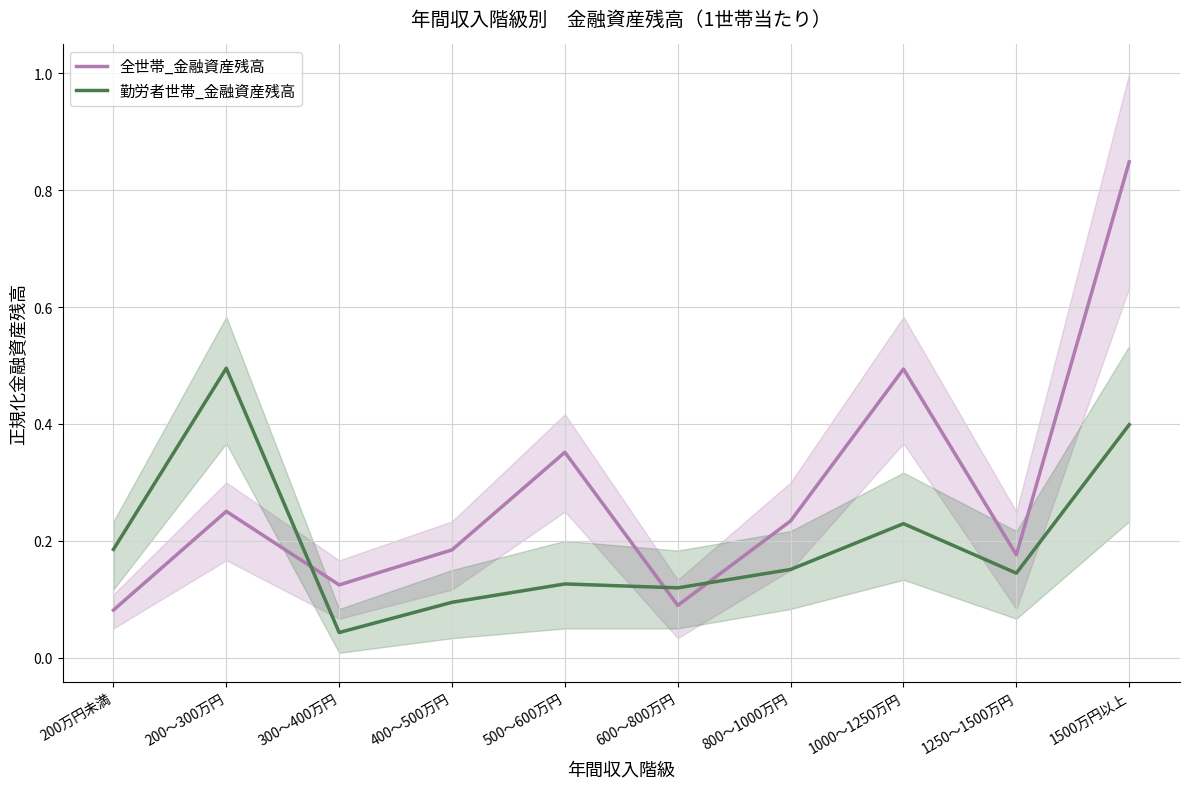

In 全世帯_金融資産残高, how many points are lower than both neighbors (excluding endpoints)?

3